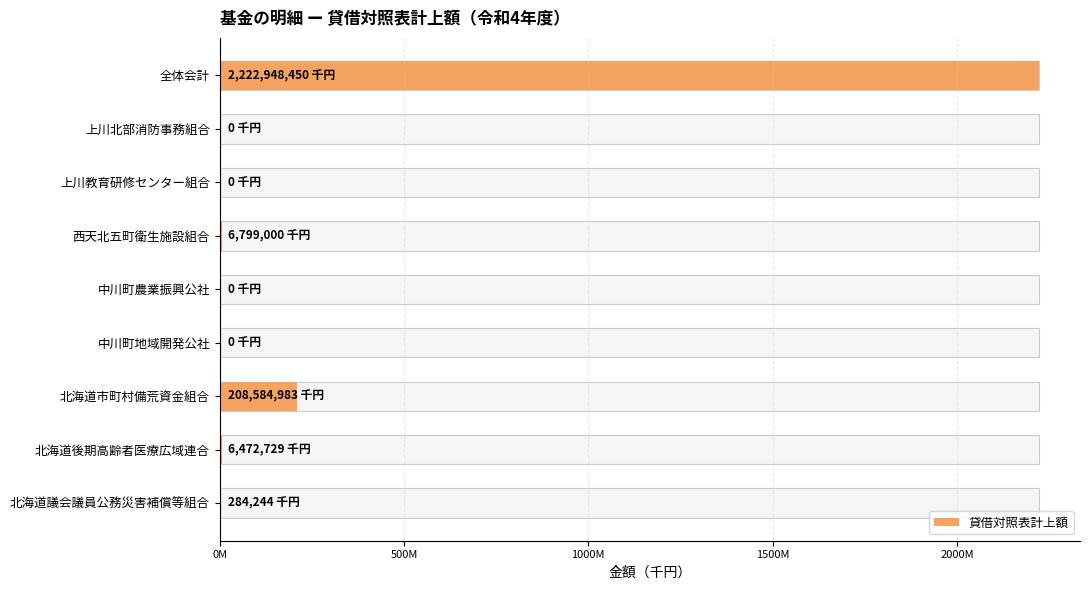

What is the approximate value at 全体会計, to the nearest 50?

2222948450